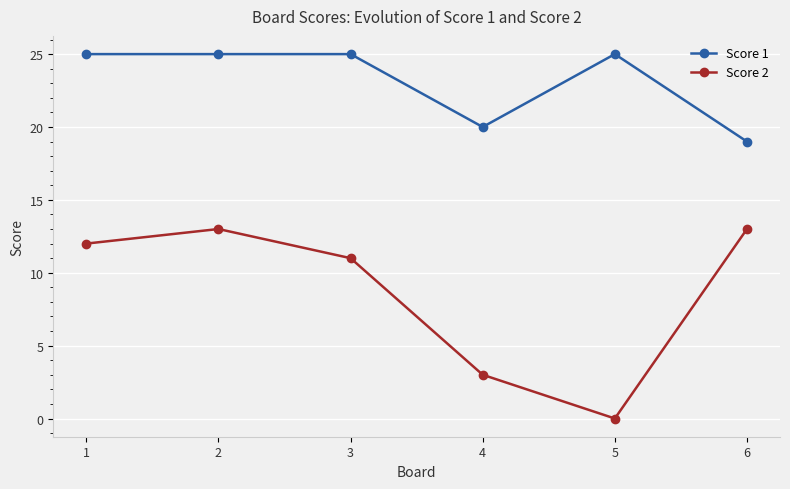

What are all the series names shown in the legend?

Score 1, Score 2